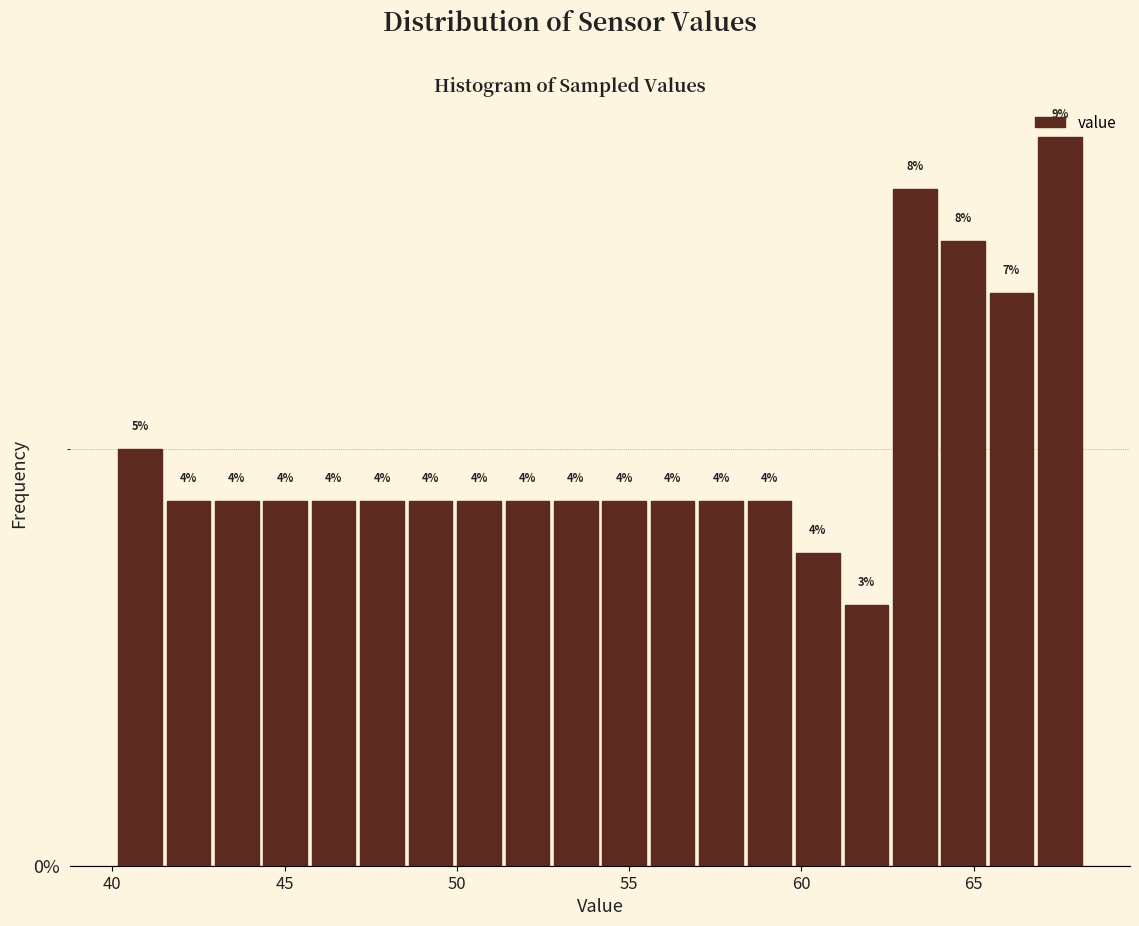

Read against the x-axis, roughly where is the centre of the tallest bar?

67.5